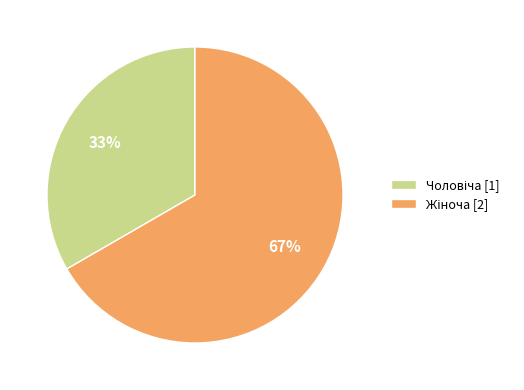

Is there a majority slice in this chart?

Yes